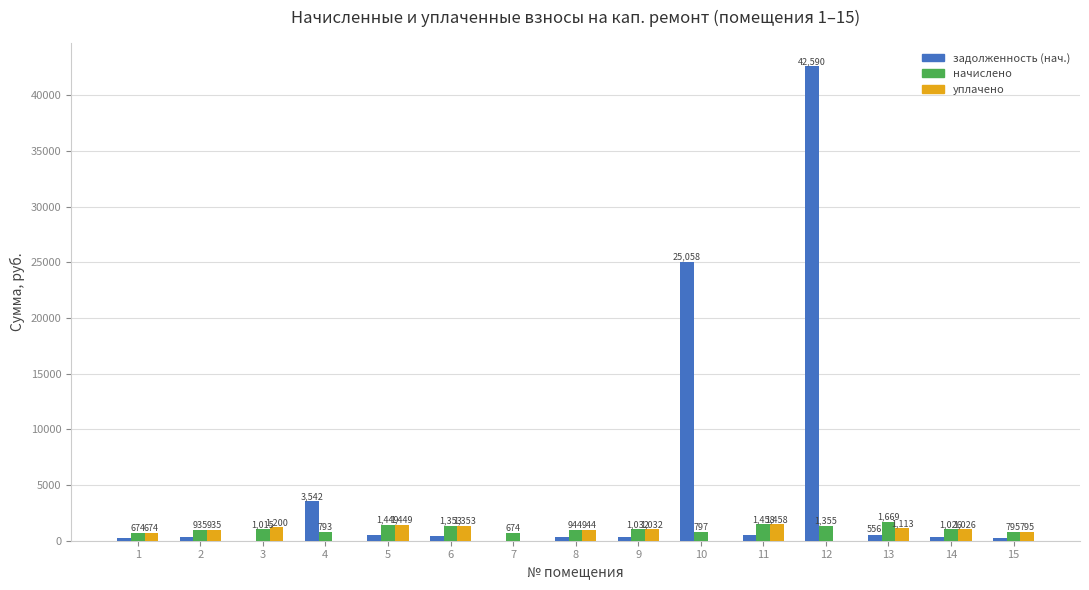

At which category is the sum across all series the highest?

12